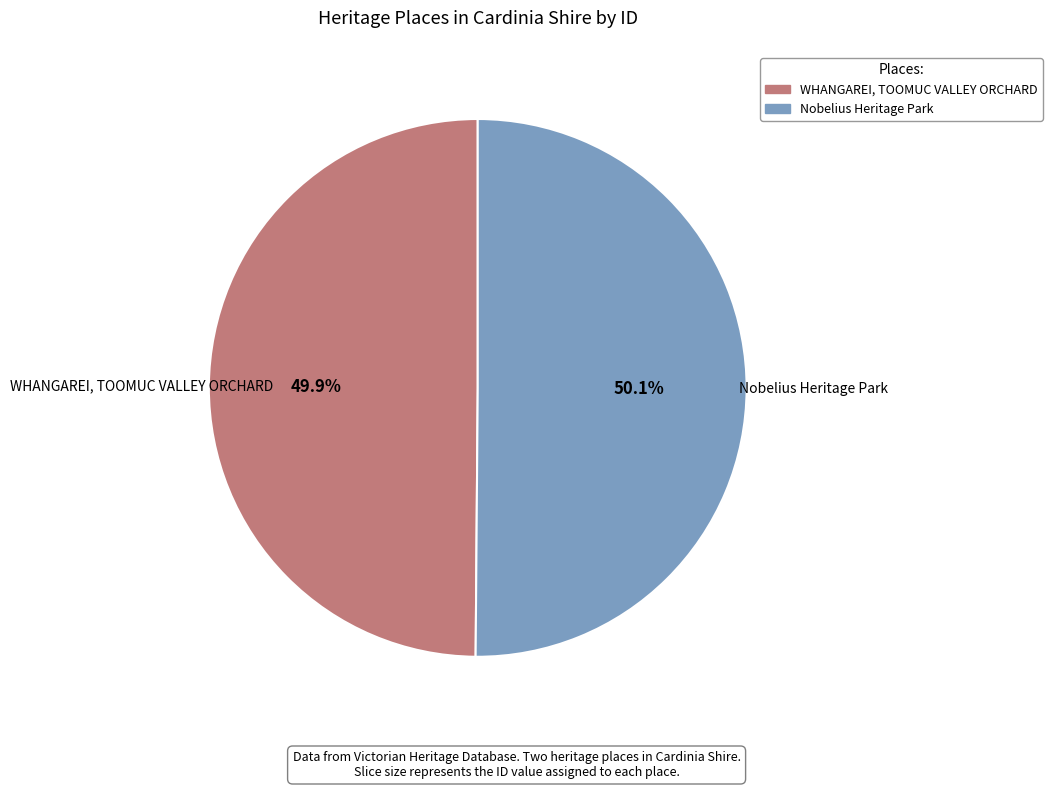

To the nearest percent, what portion does Nobelius Heritage Park represent?

50%